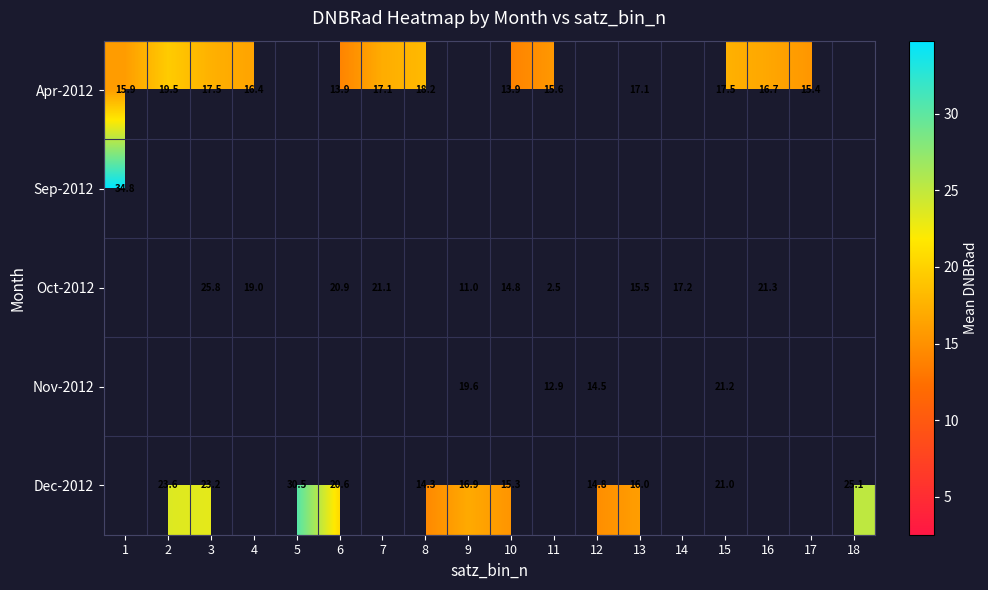

Which category has the lowest value in the Apr-2012 series?

10